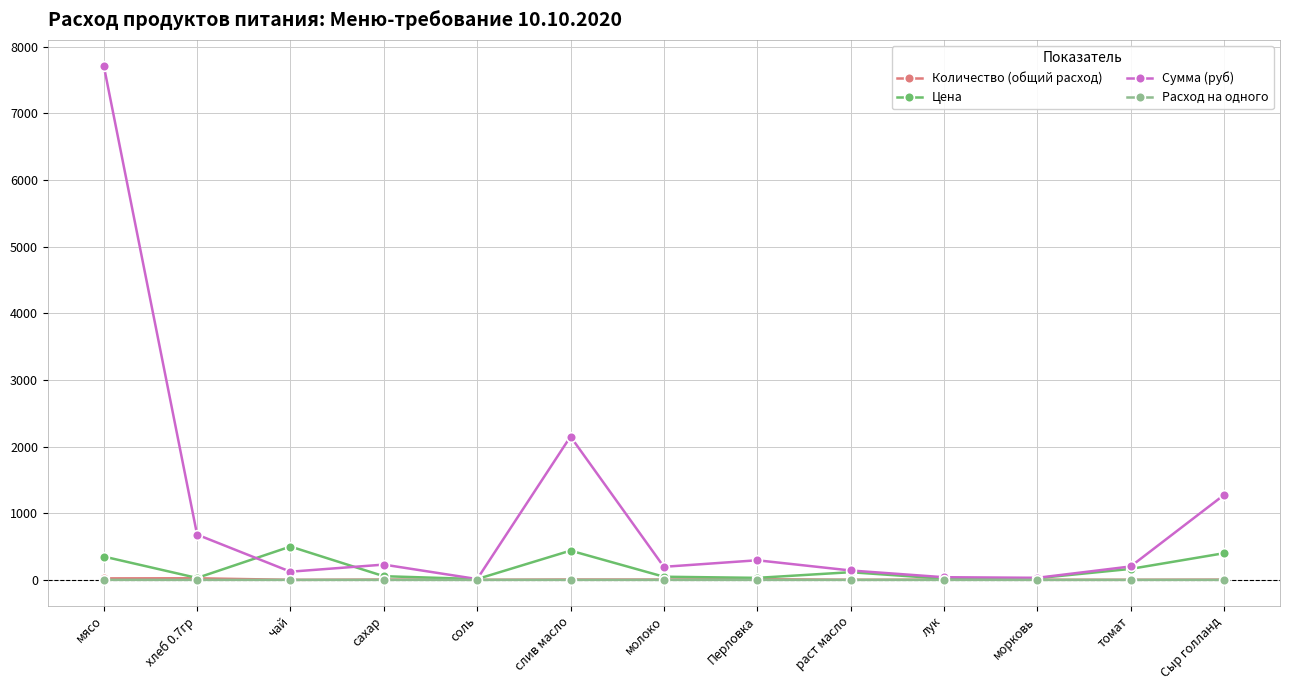

At how many categories does at least one series exceed 4639?

1